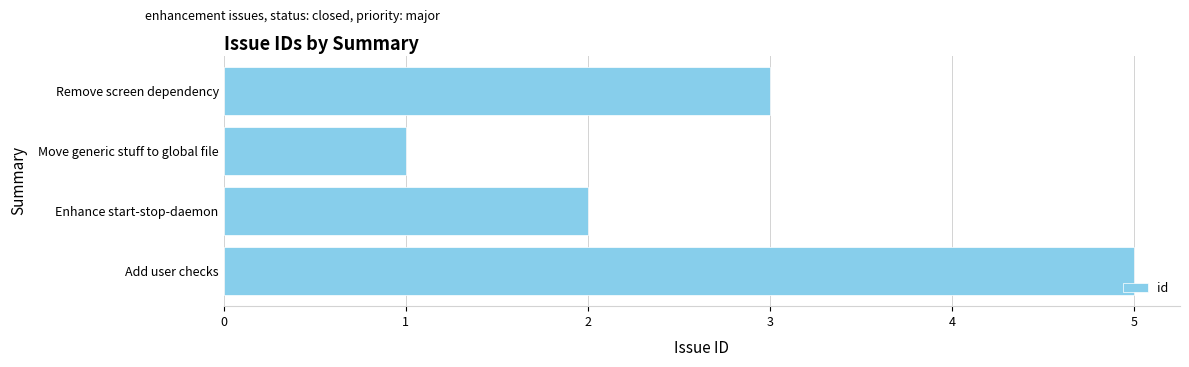

List the labels in order of value, largest first.

Add user checks, Remove screen dependency, Enhance start-stop-daemon, Move generic stuff to global file